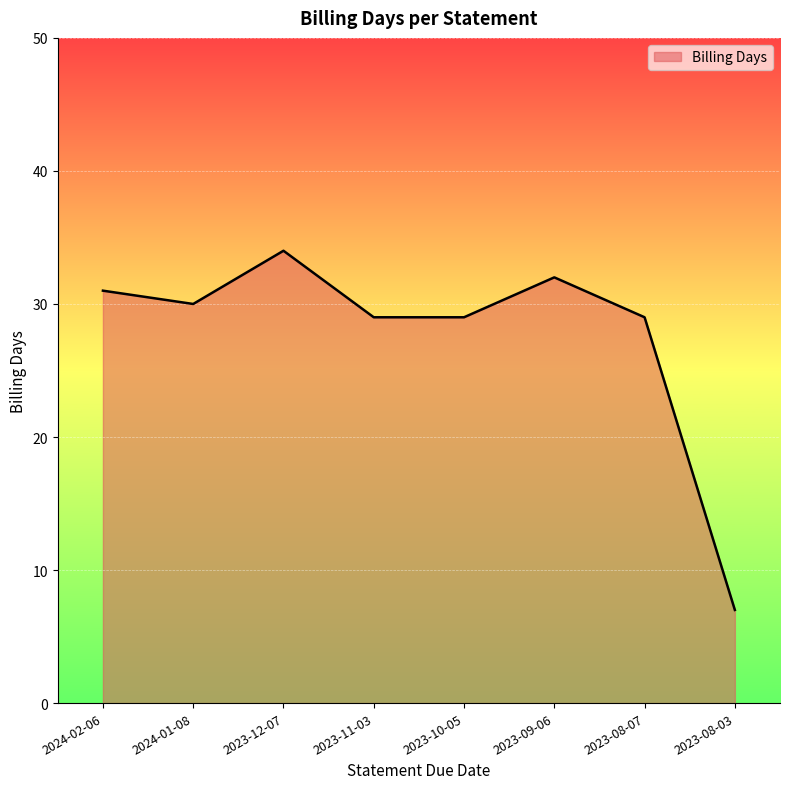

True or false: the data has more than 2 interior local peaks.

False